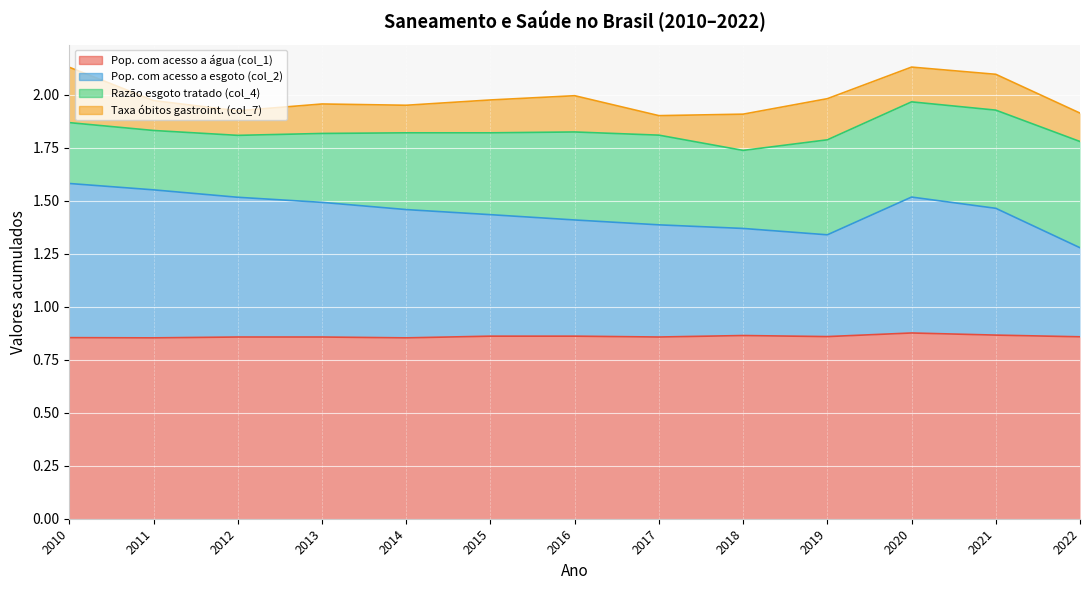

Where is the first local minimum for Pop. com acesso a esgoto (col_2)?

2019